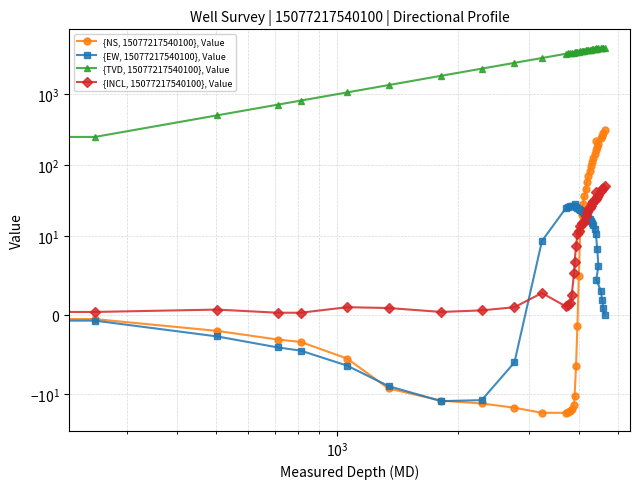

True or false: {TVD, 15077217540100}, Value has more than 2 points higher than both neighbors.

False